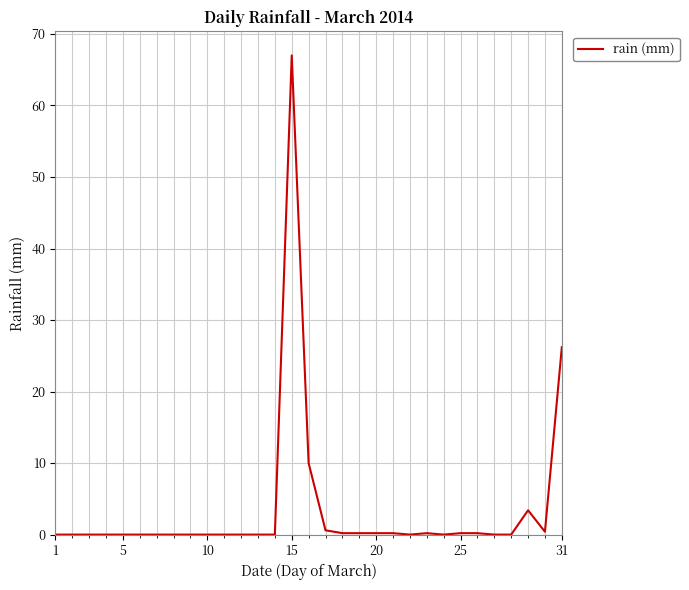

What is the difference between the second highest and minimum values?

26.2